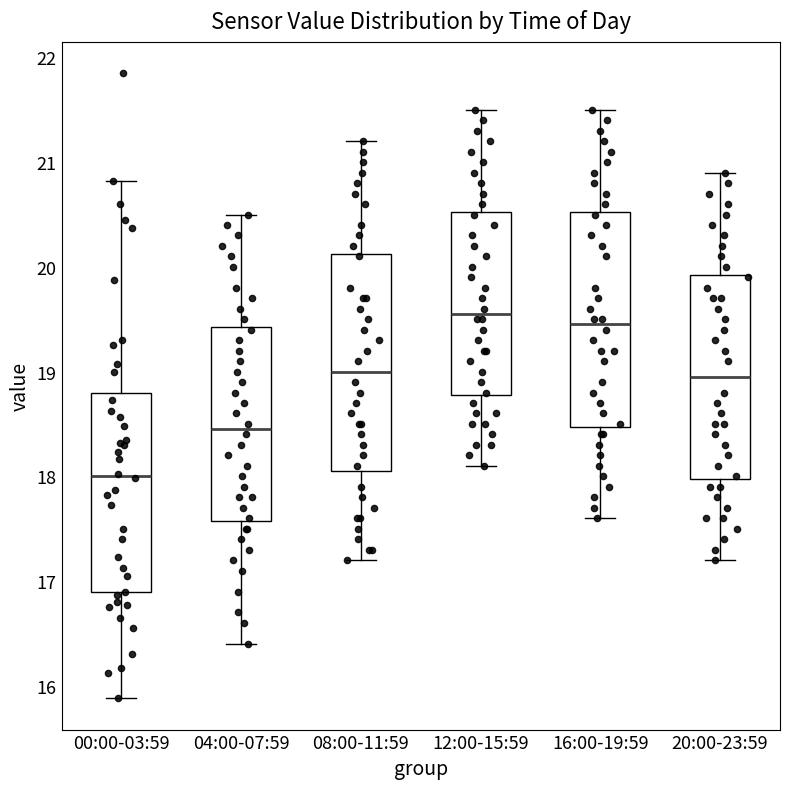

Reading left to right, read every box against the y-axis: the position of its median line, the range the box covers, and the ends of its whiskers. The values are not printed on the chart, so give them approximately, as read against the axis.

00:00-03:59: median 18.0, box 16.9 to 18.8, whiskers 15.9 to 20.8
04:00-07:59: median 18.5, box 17.6 to 19.4, whiskers 16.4 to 20.5
08:00-11:59: median 19.0, box 18.1 to 20.1, whiskers 17.2 to 21.2
12:00-15:59: median 19.6, box 18.8 to 20.5, whiskers 18.1 to 21.5
16:00-19:59: median 19.5, box 18.5 to 20.5, whiskers 17.6 to 21.5
20:00-23:59: median 19.0, box 18.0 to 19.9, whiskers 17.2 to 20.9